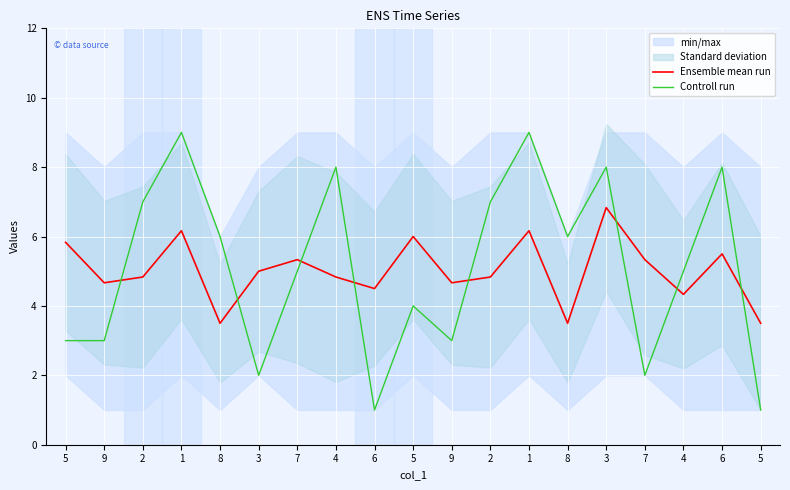

At 2, list the series in order from smallest to largest.

Ensemble mean run, Controll run